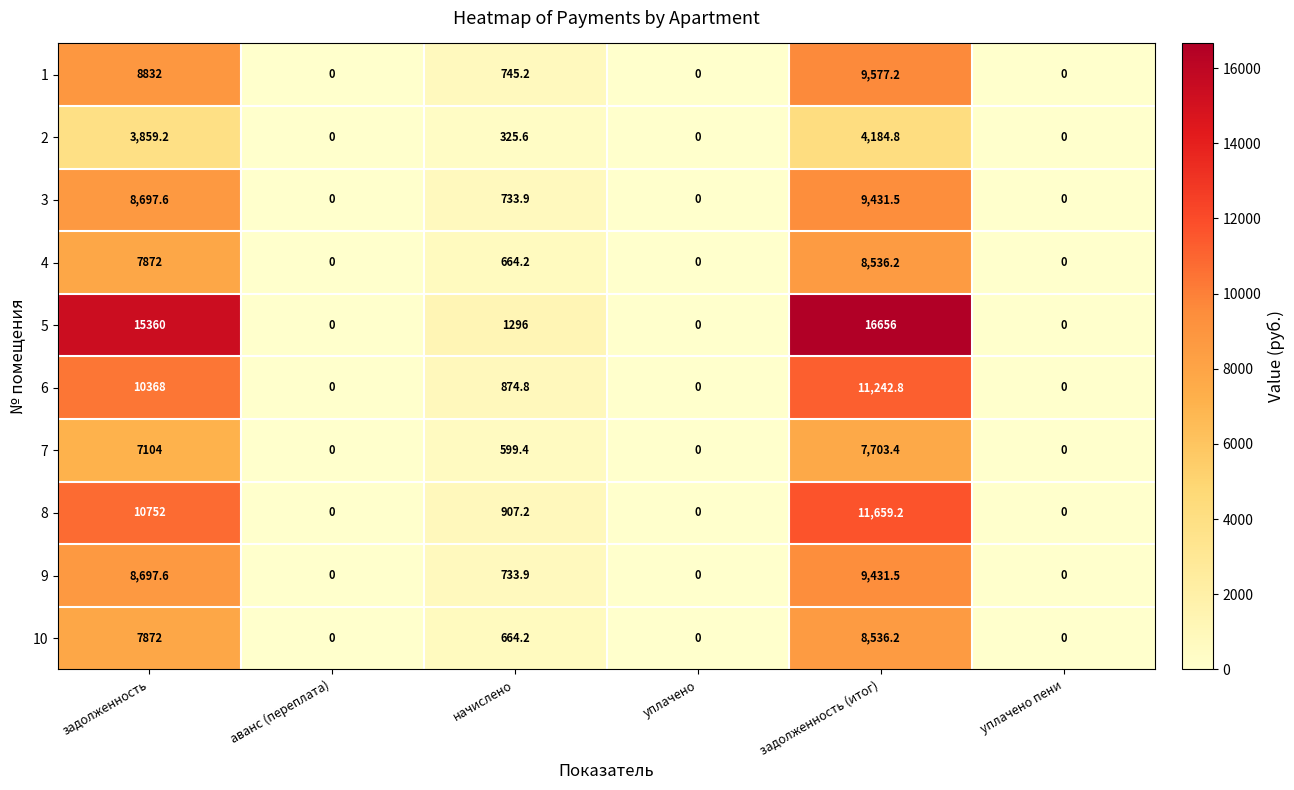

What is the total value across all series at начислено?

7544.4